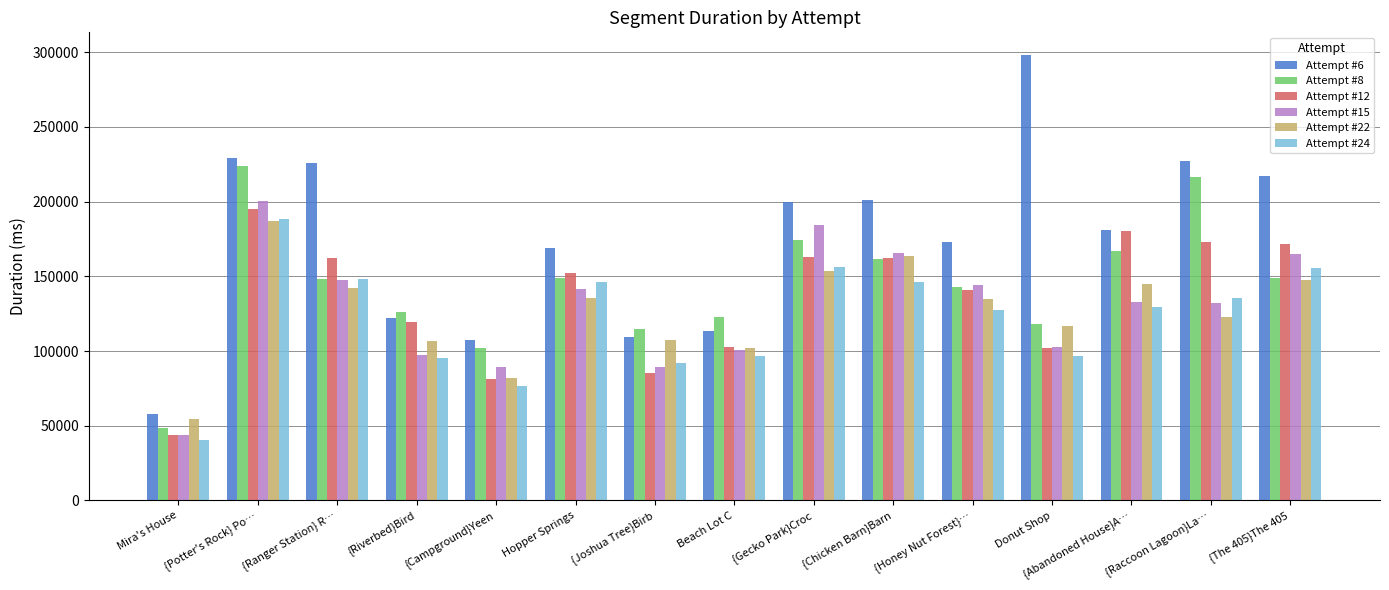

How many bars are there in each group?

6